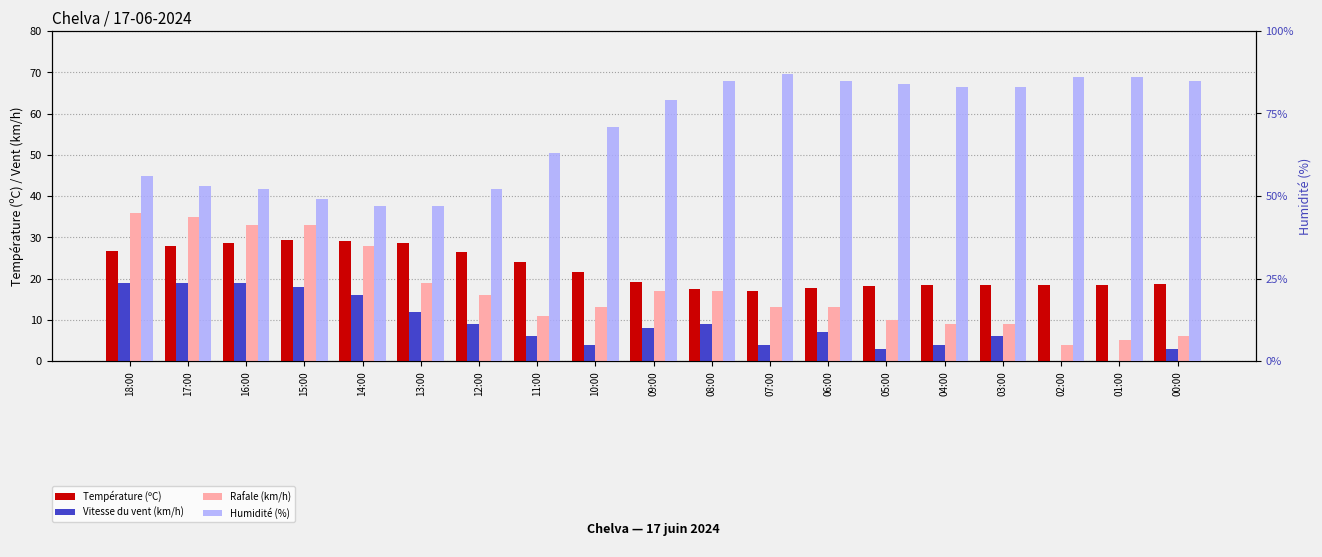

Is the value of Humidité (%) at 17:00 greater than the value of Température (ºC) at 06:00?

Yes